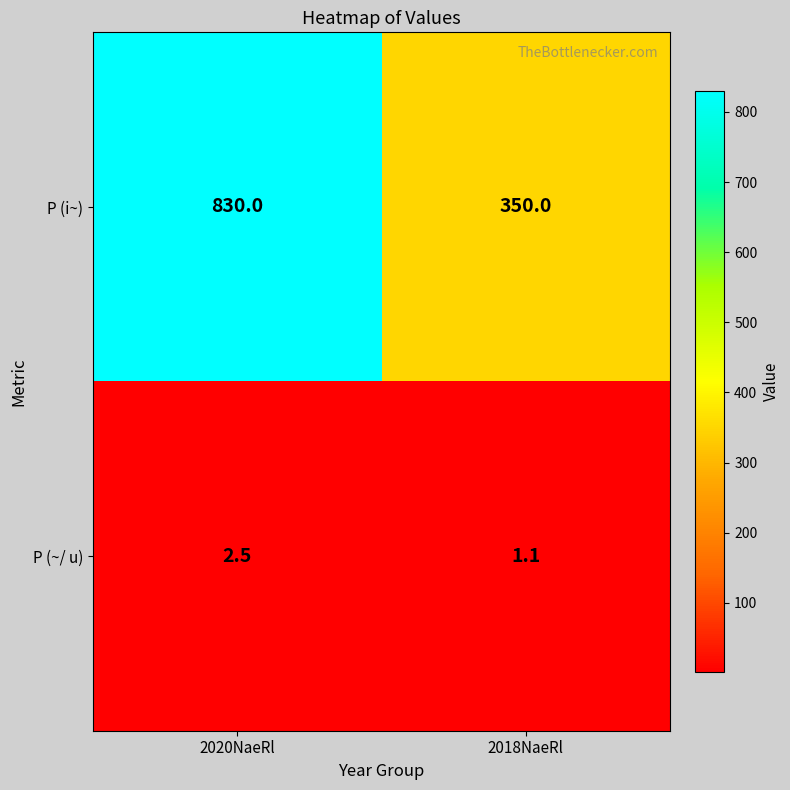

What is the greatest value displayed?

830.0